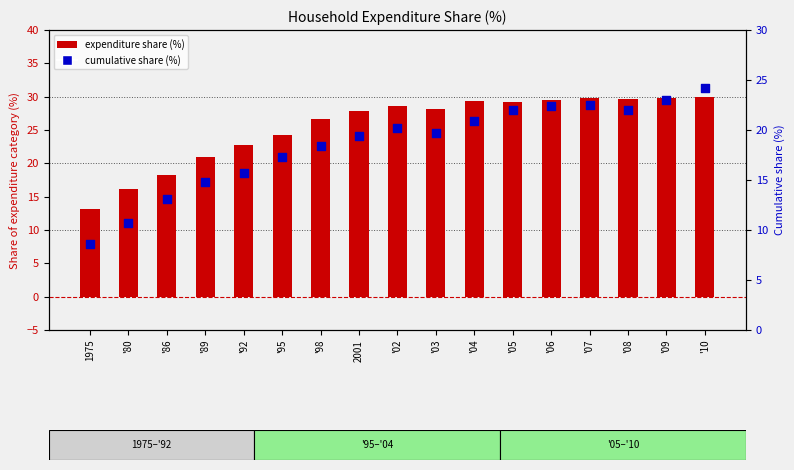

What is the total value across all series at '04?

50.3